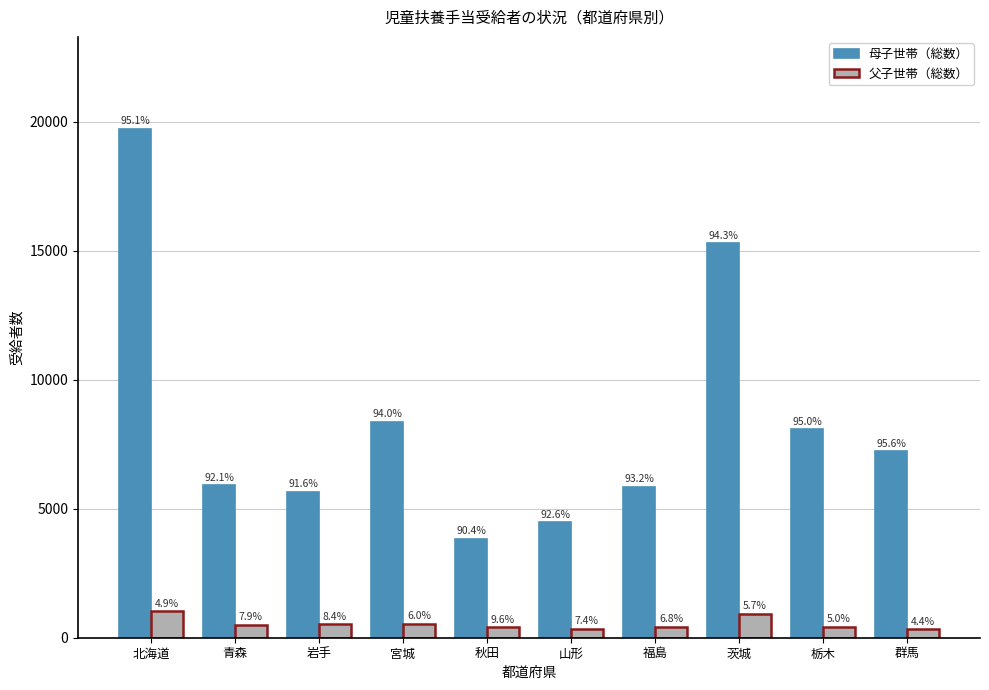

True or false: 父子世帯（総数） has a value of 762 at 栃木.

False